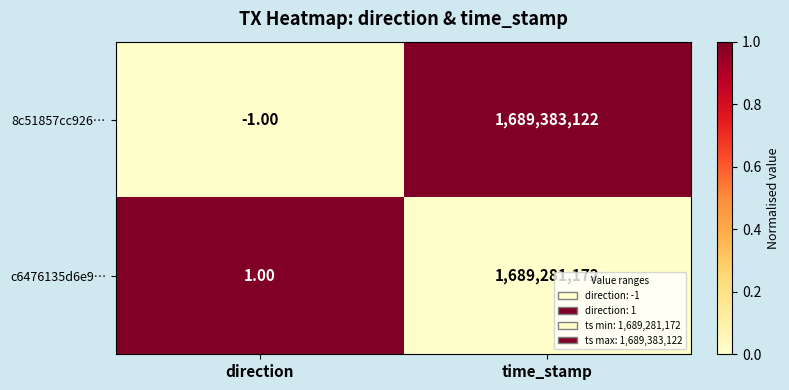

What is the difference between the highest and lowest values at time_stamp?

101950